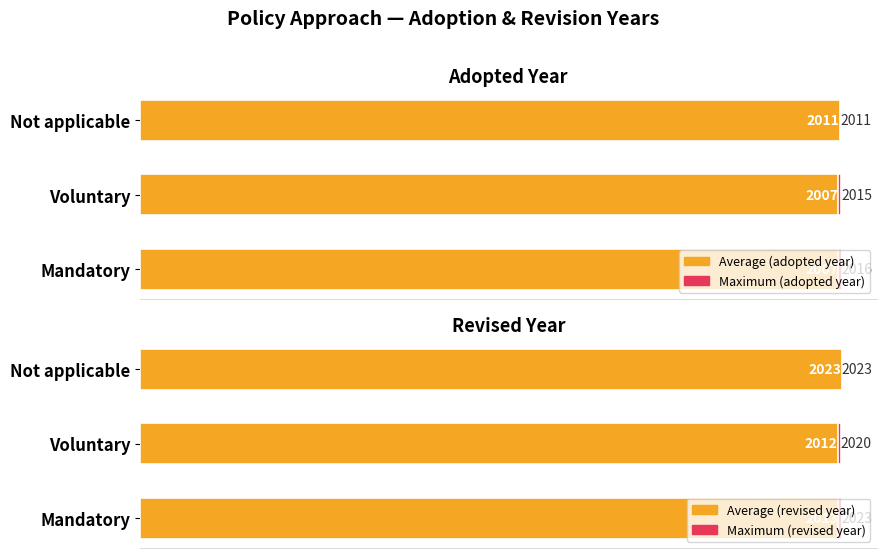

How many distinct data groups are displayed?

2